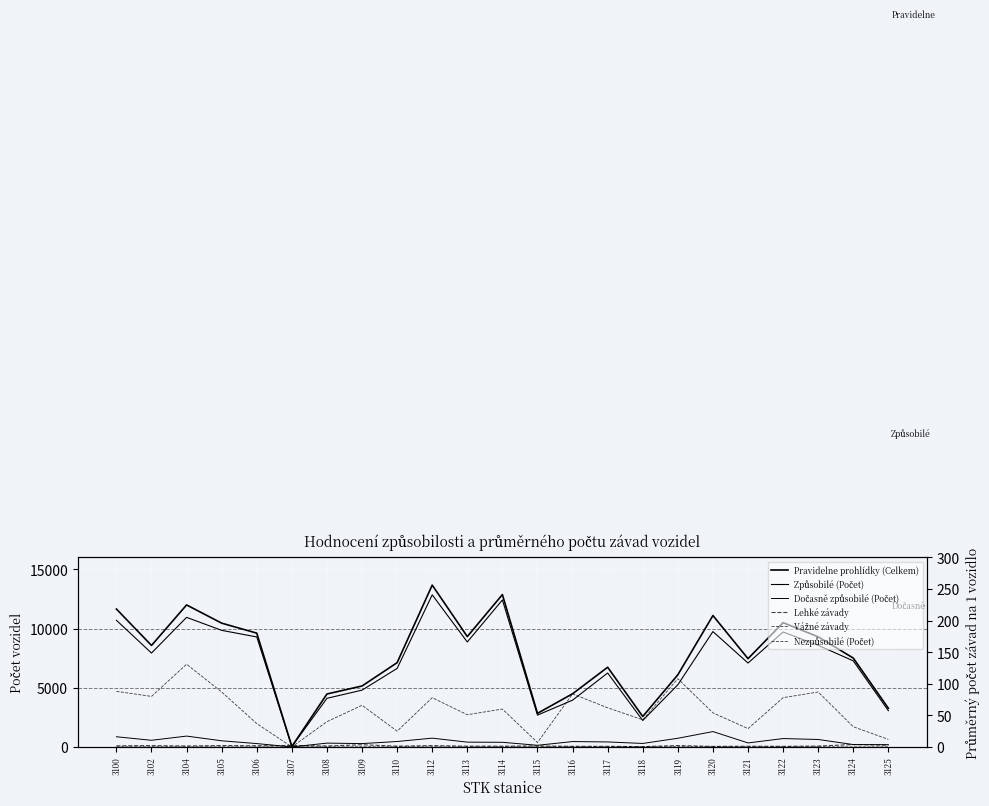

In Lehké závady, how many points are higher than both neighbors (excluding endpoints)?

10